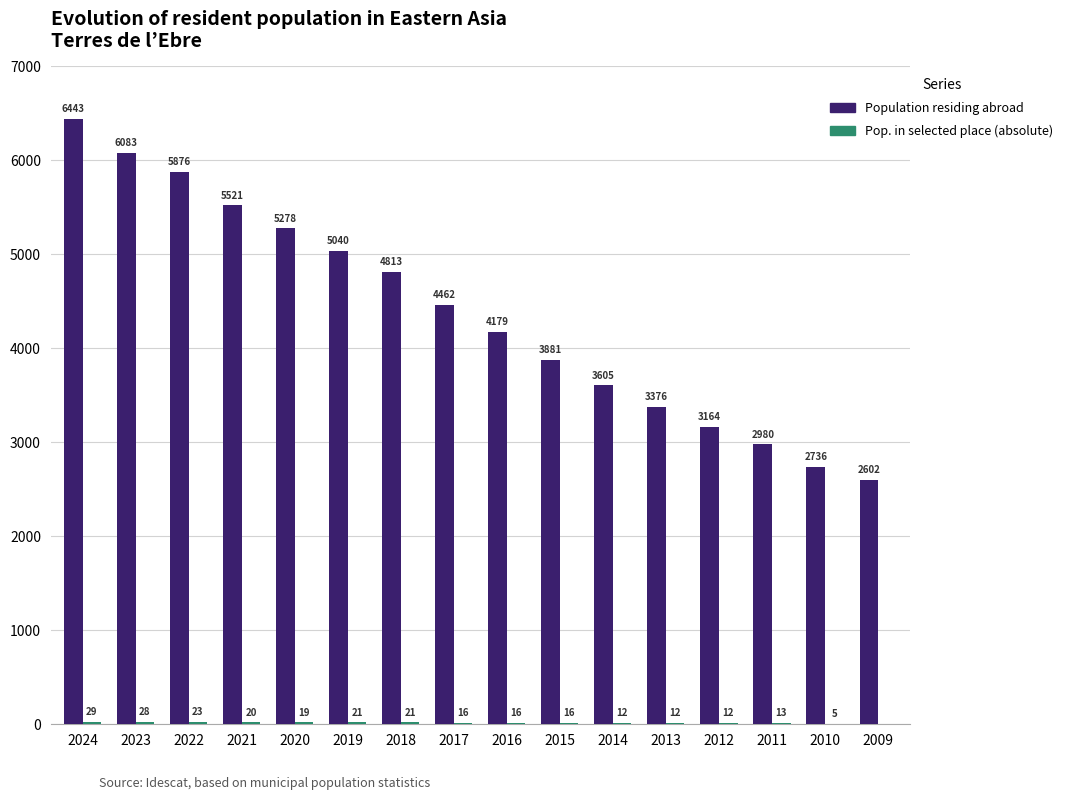

At which category is the sum across all series the highest?

2024